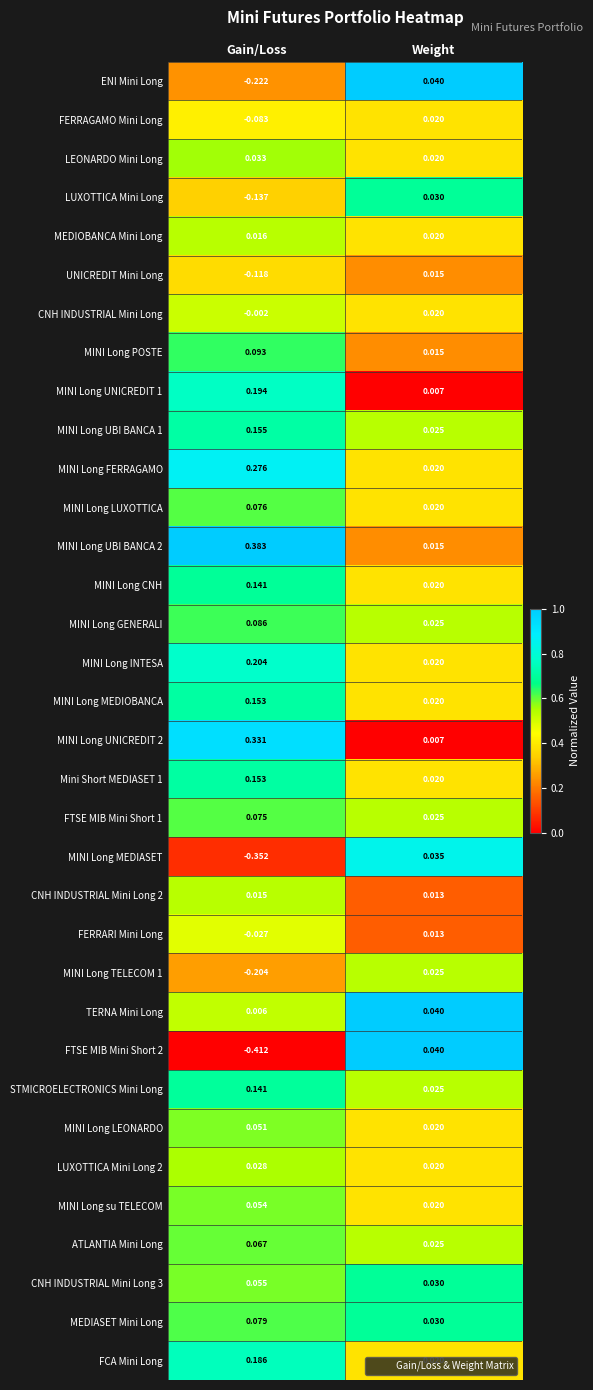

How many series are shown in this chart?

34